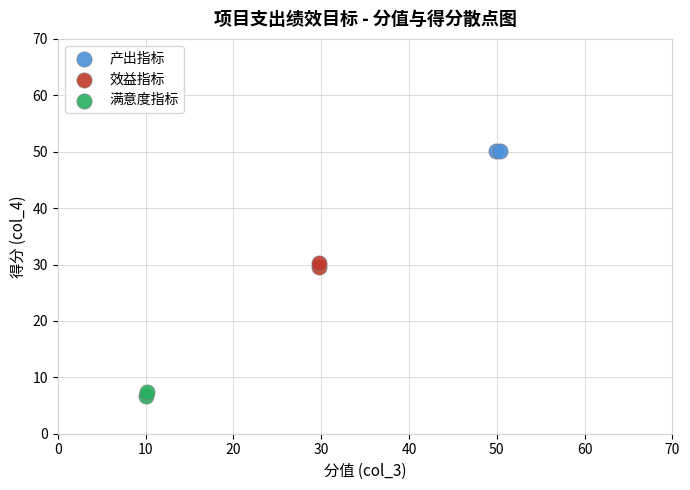

What are all the series names shown in the legend?

产出指标, 效益指标, 满意度指标